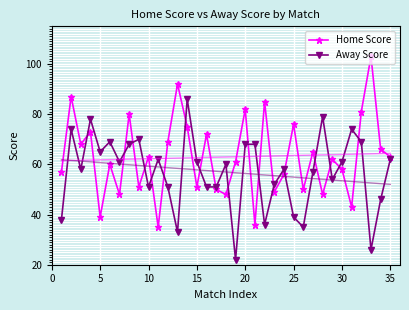

List the series in order of their peak value, lowest first.

Away Score, Home Score